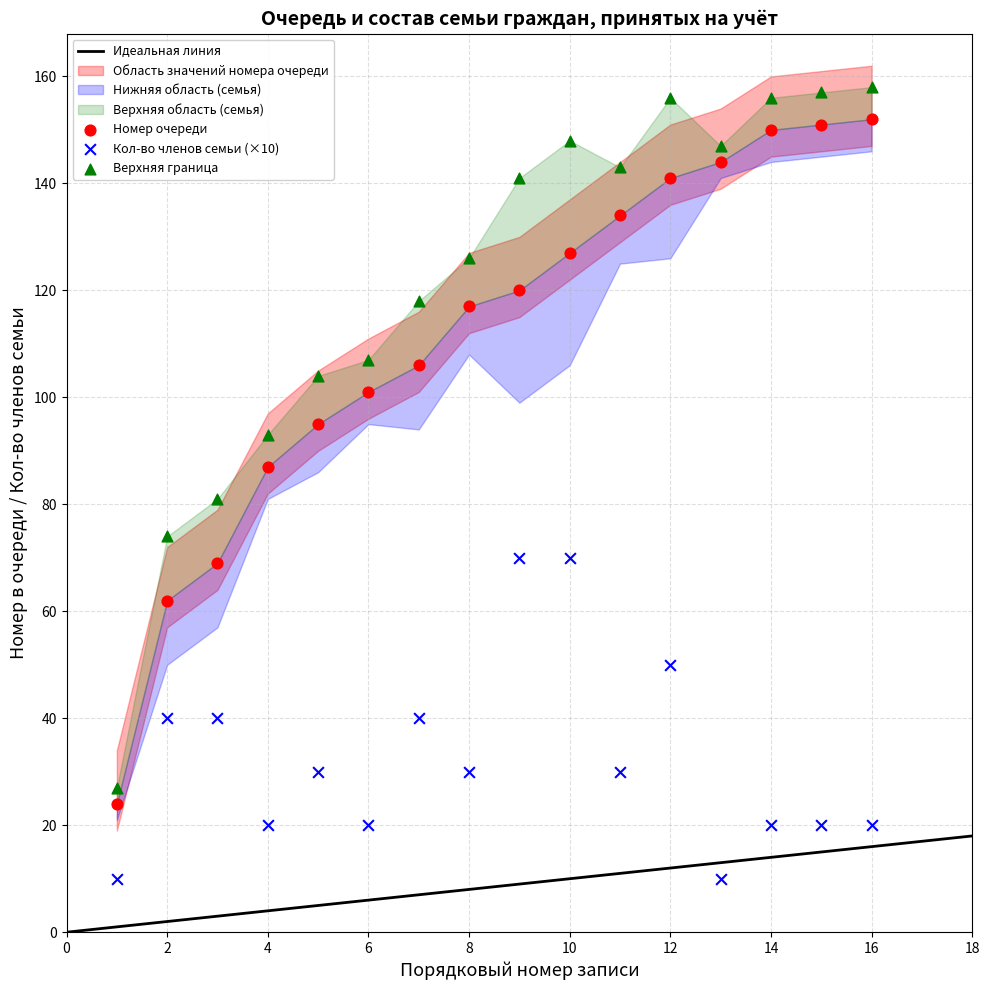

Which series contains the lowest Y value?

Кол-во членов семьи (×10)